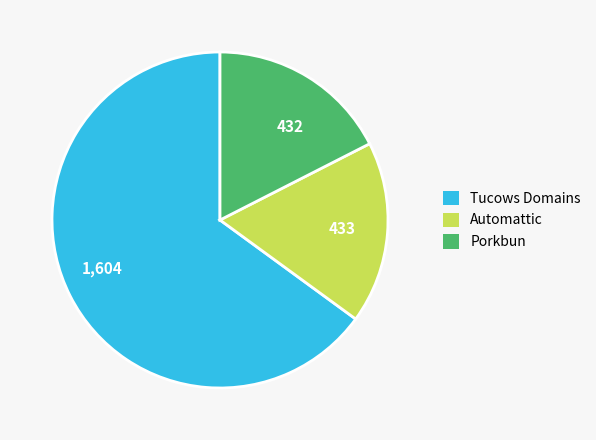

Is there a majority slice in this chart?

Yes